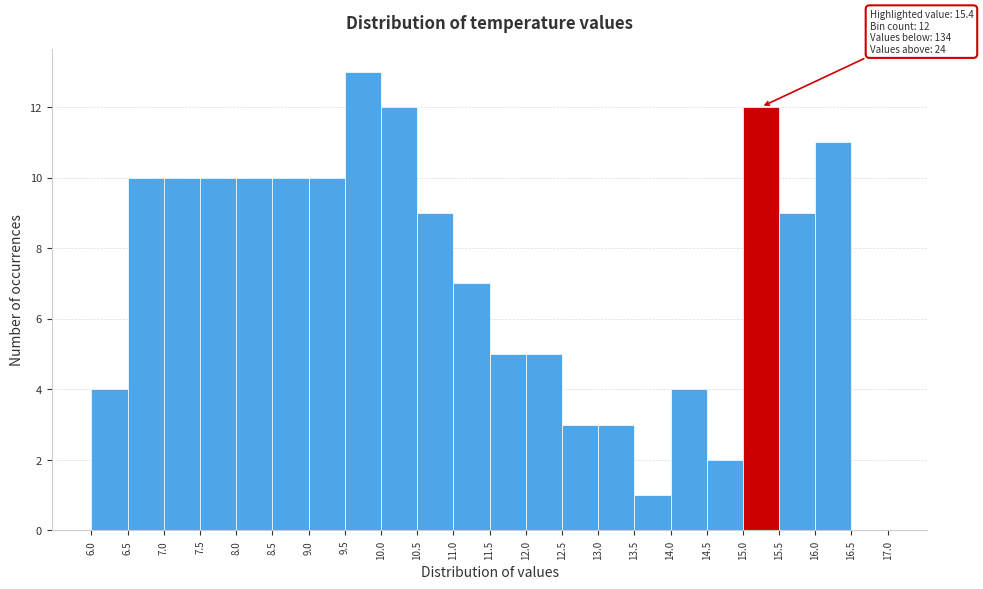

Over which range of the x-axis is the bar tallest?

9.5 to 10.0